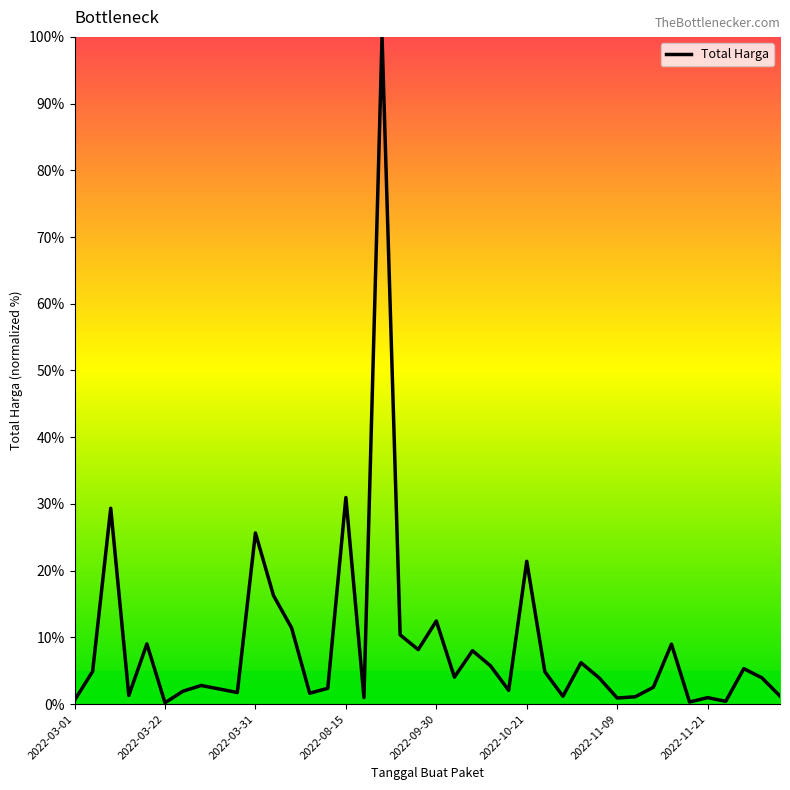

What is the greatest value displayed?

100.0